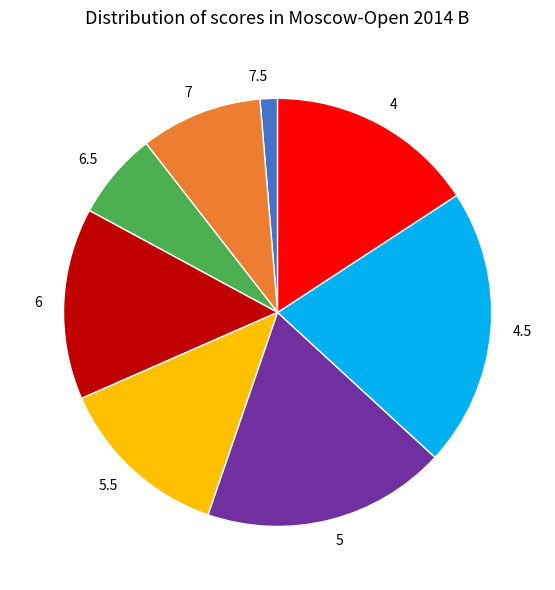

Do 4.5 and 6.5 together represent more than half of the pie?

No